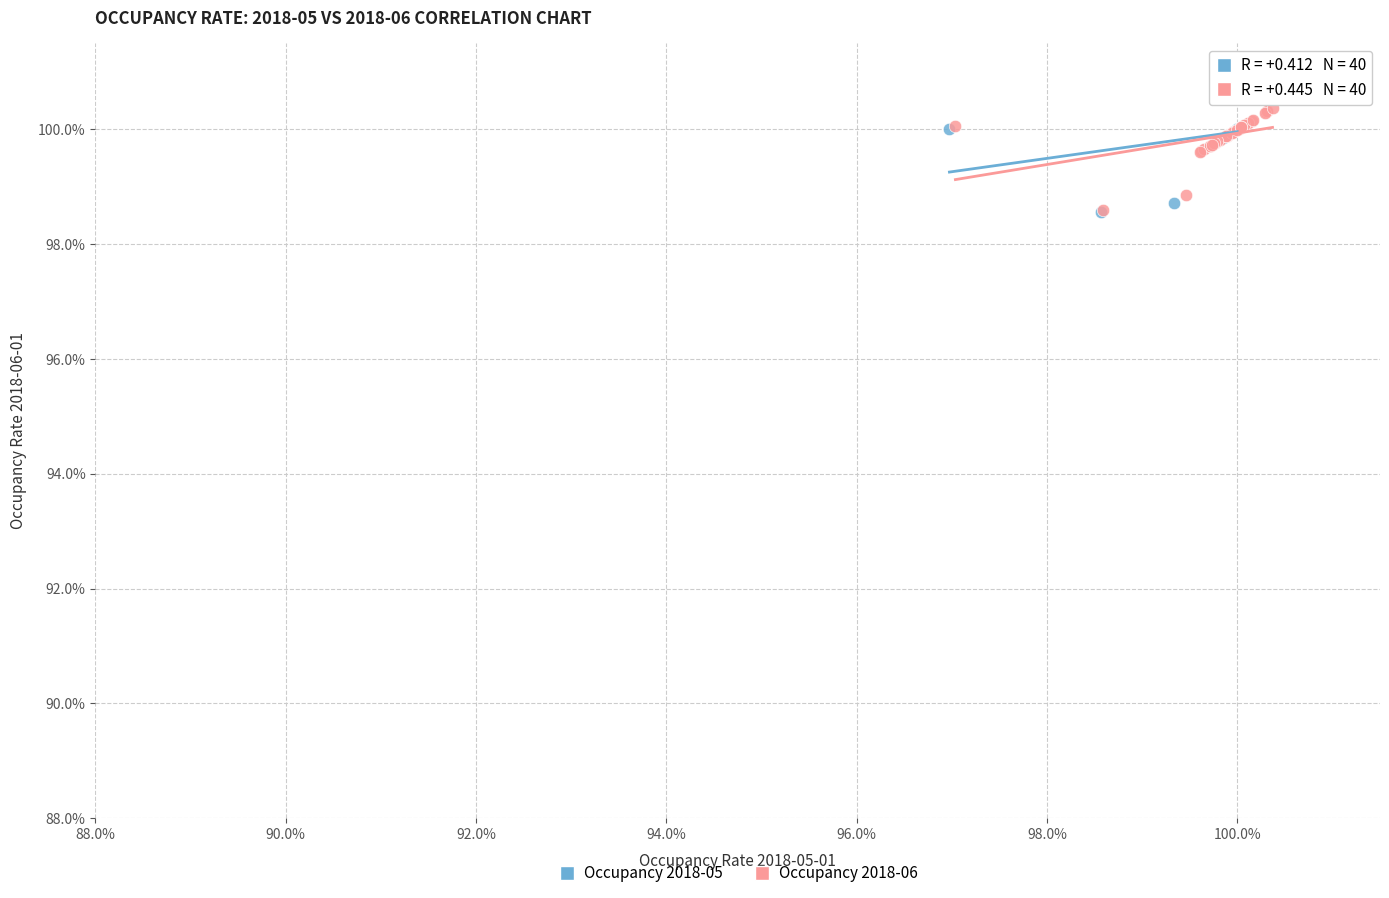

Which series reaches the maximum Y coordinate?

Occupancy 2018-06